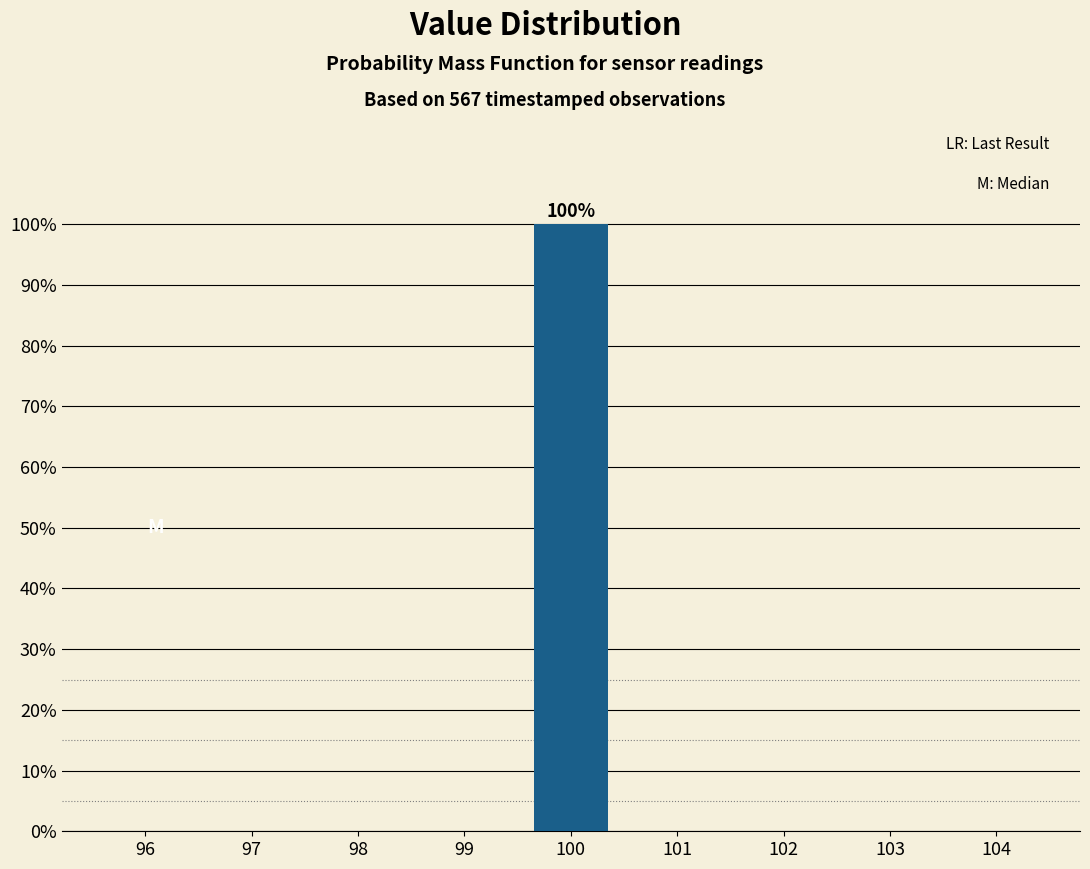

Over which range of the x-axis is the bar tallest?

99.5 to 100.5